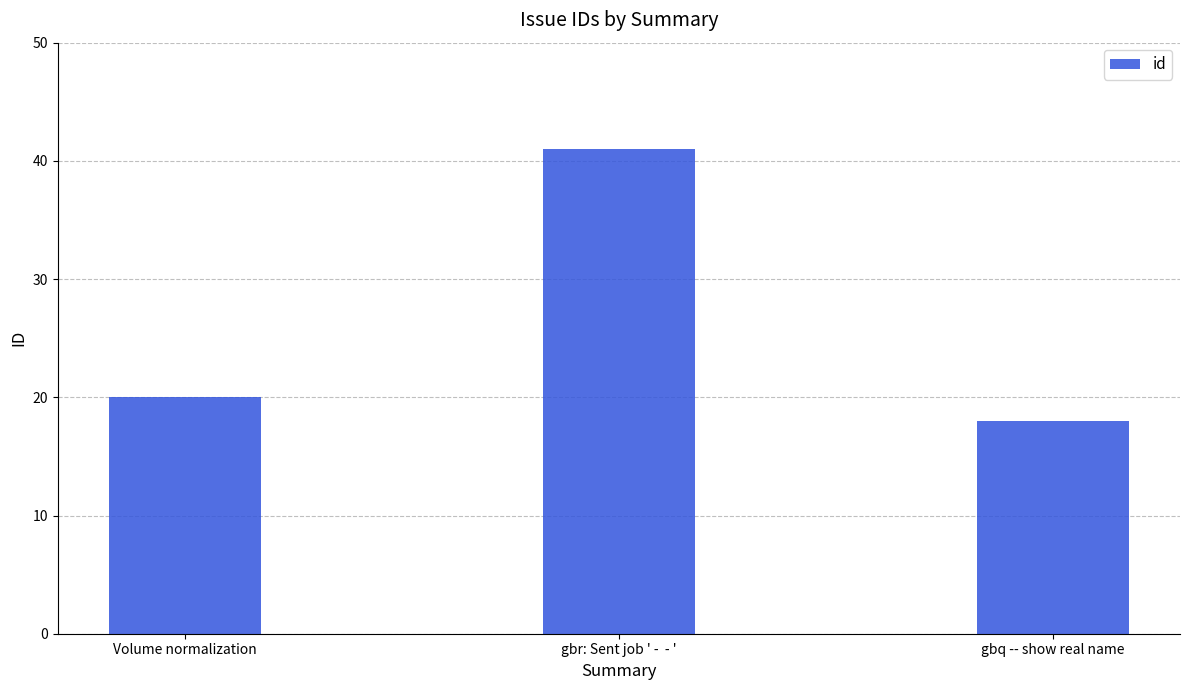

Reading left to right, extract all data points from this chart.

Volume normalization=20	gbr: Sent job ' -  - '=41	gbq -- show real name=18